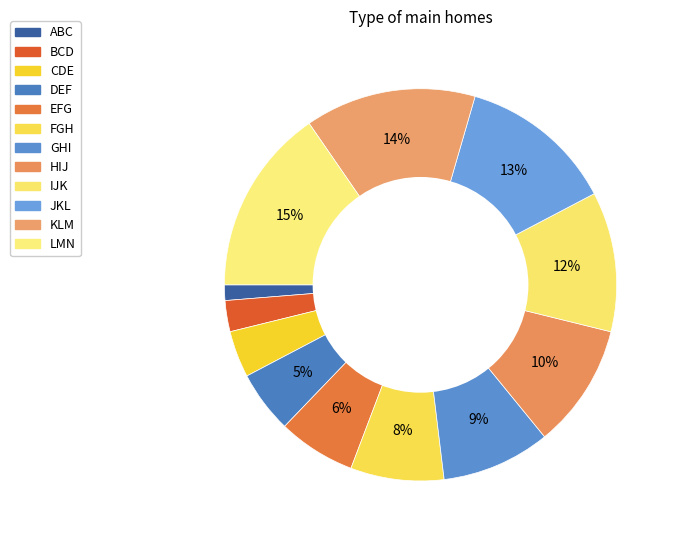

To the nearest percent, what percentage of the pie is EFG?

6%